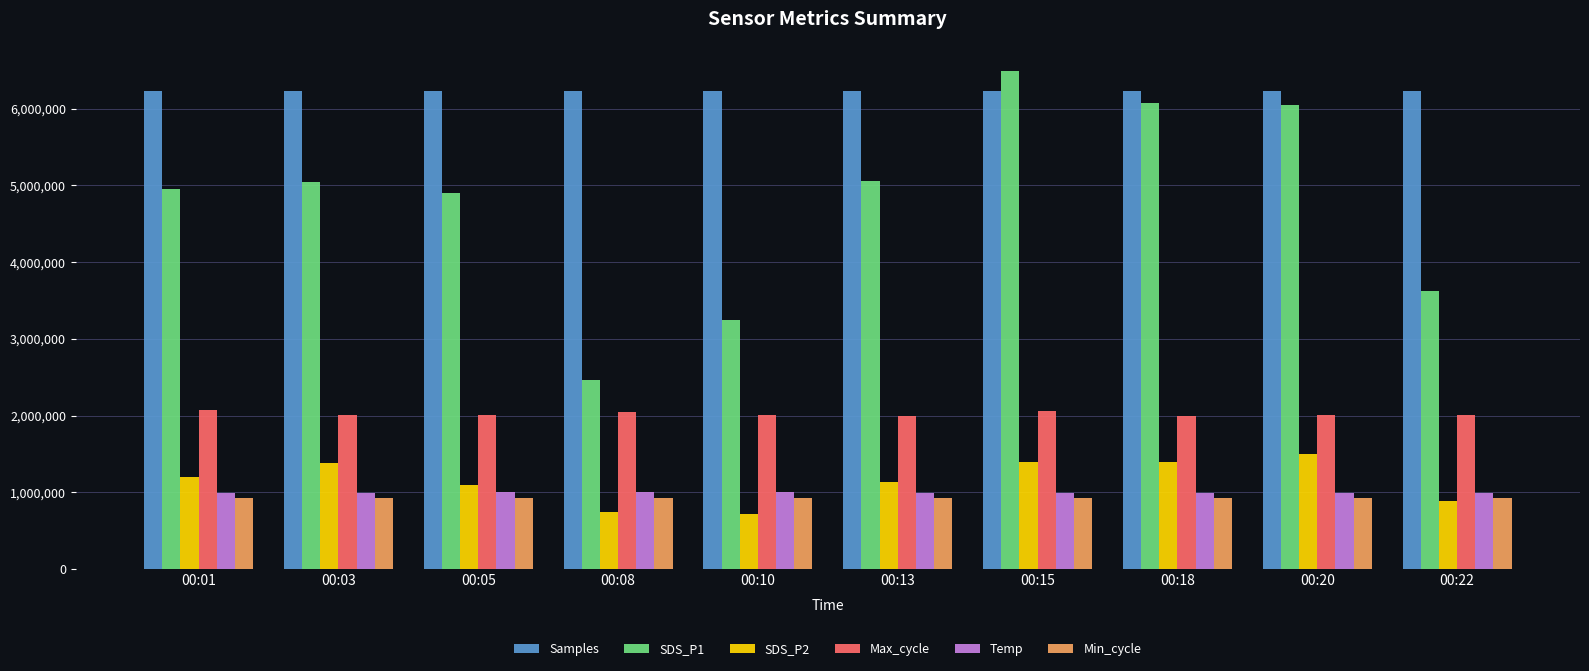

True or false: Max_cycle has a value of 3568810 at 00:20.

False